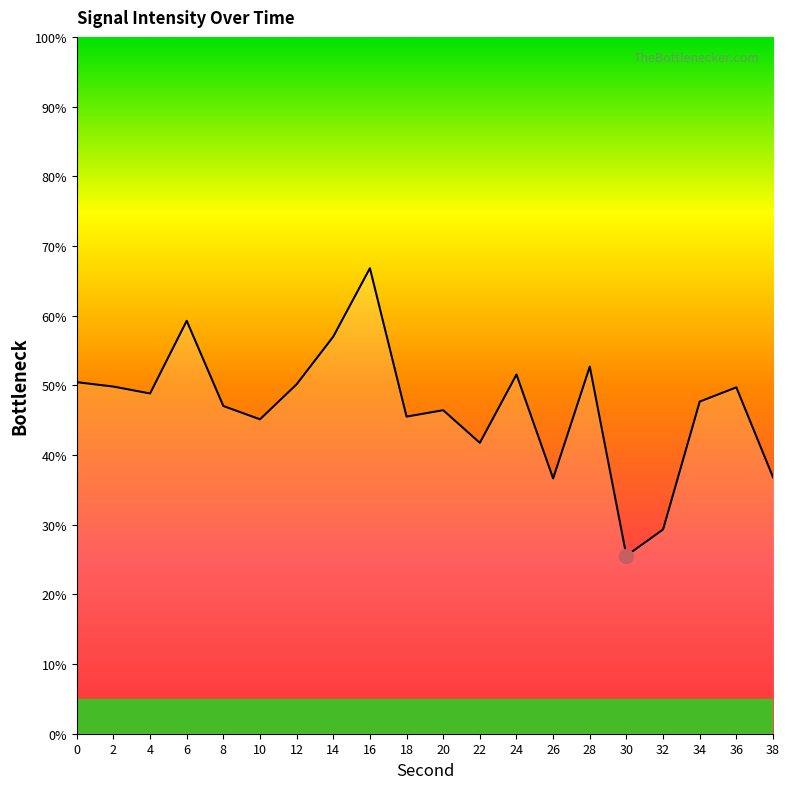

What is the average value?

46.9